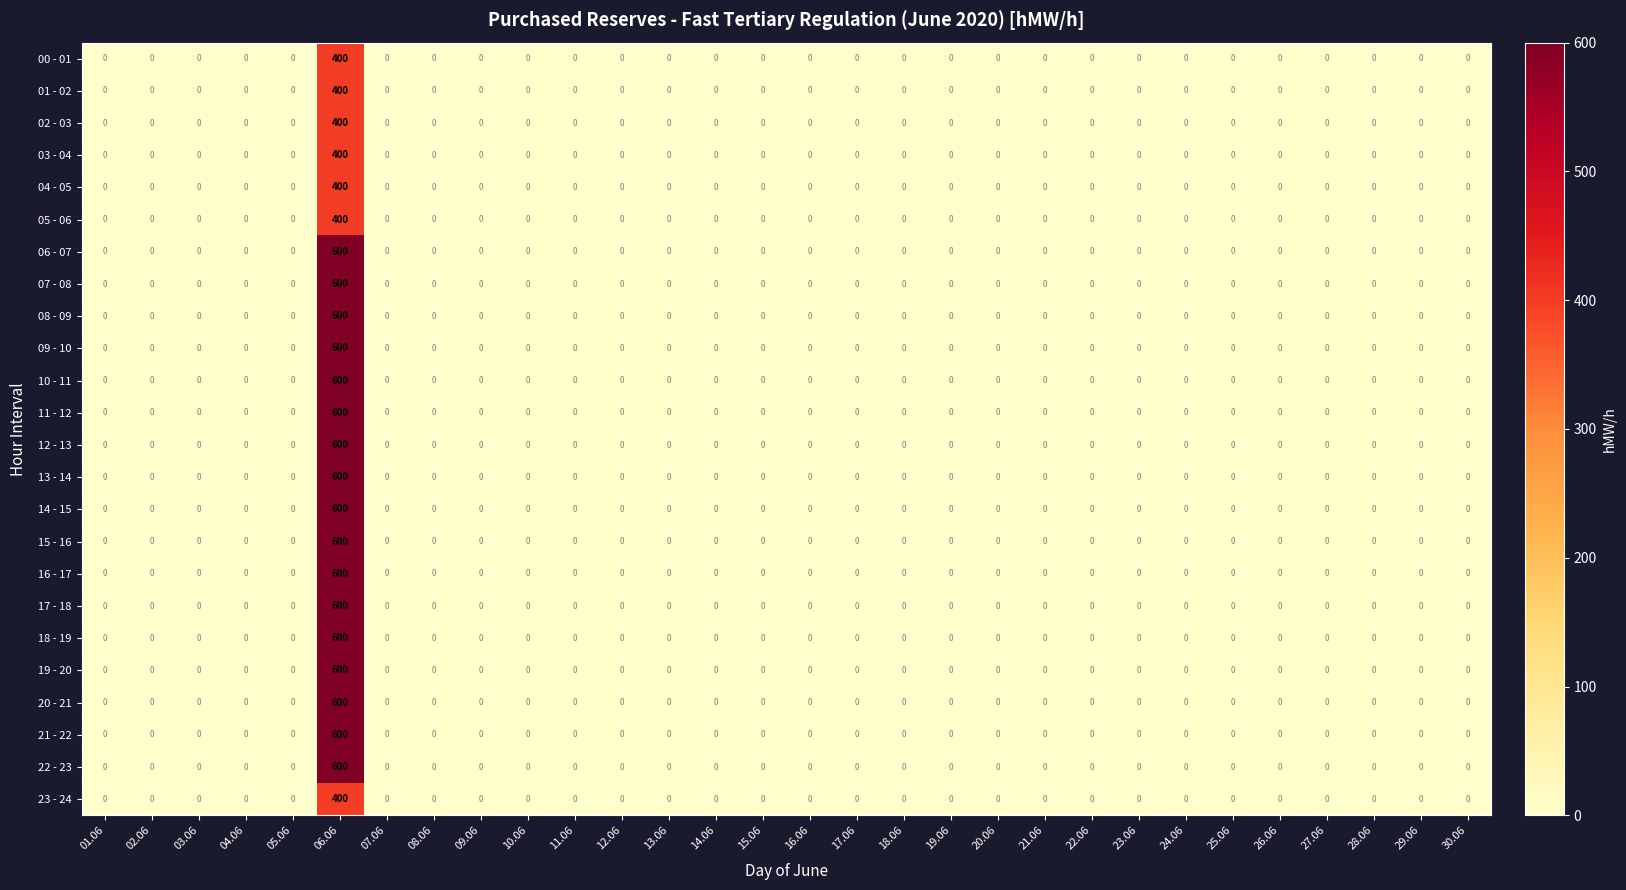

What is the difference between the maximum and minimum values in the 01 - 02 series?

400